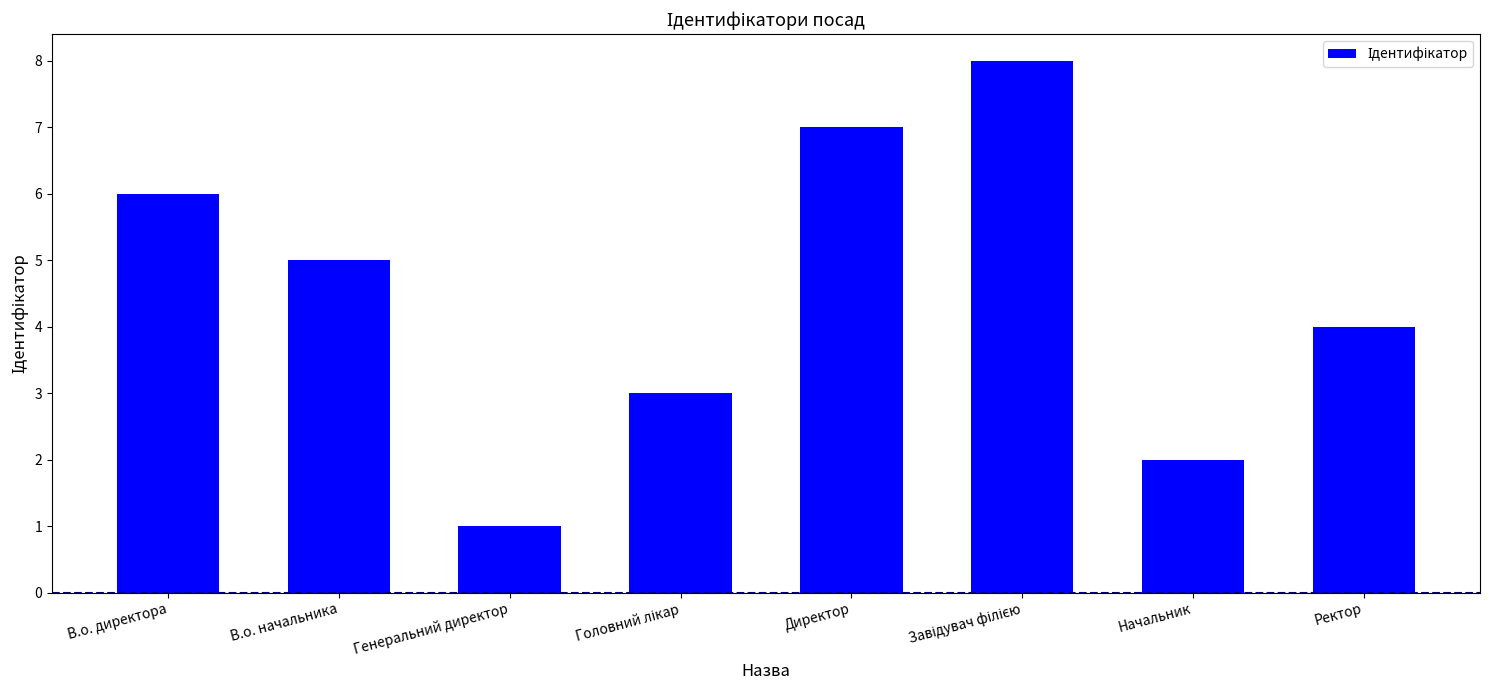

Does the chart contain stacked bars?

No